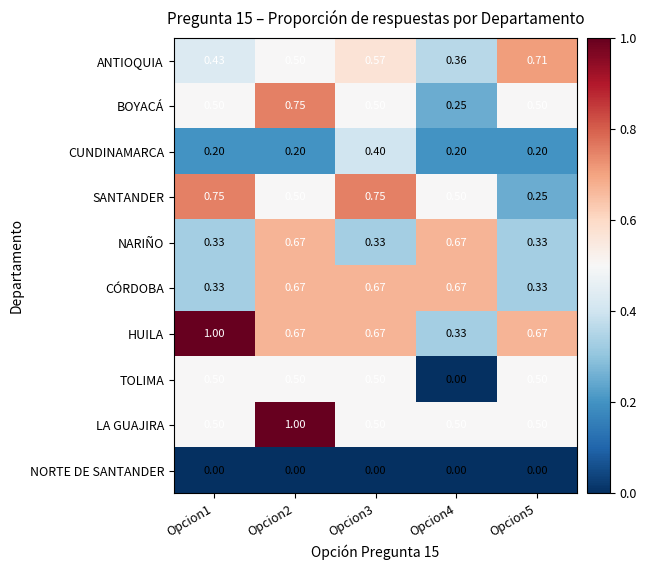

Which series has the largest range (max minus min)?

HUILA